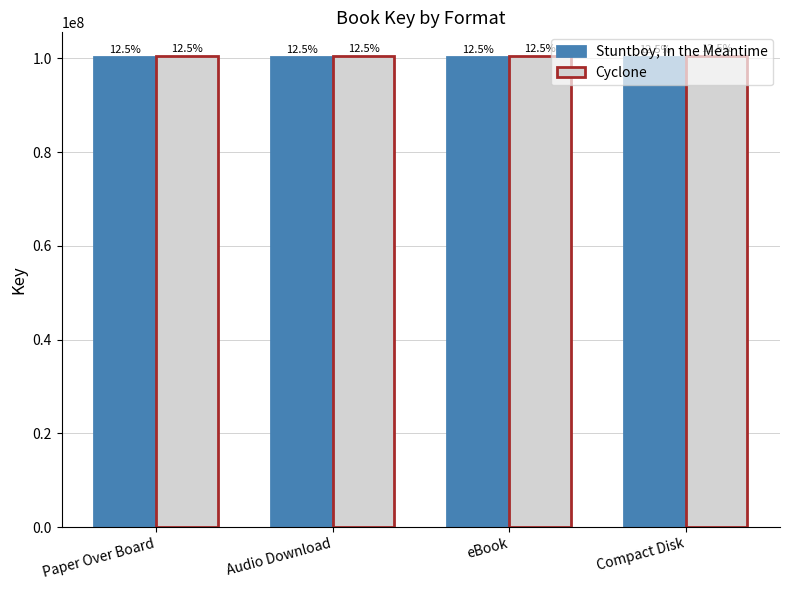

What is the value of the Stuntboy, in the Meantime bar at the 2nd from the left?

100217220